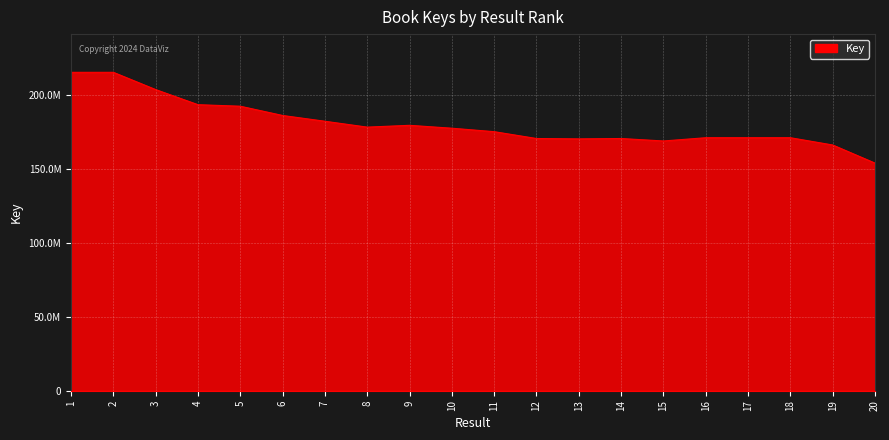

Reading left to right, transcribe all the data shown in this chart.

1=215335863	2=215335822	3=203660925	4=193446321	5=192411746	6=186149307	7=182239304	8=178270587	9=179490552	10=177533530	11=175195123	12=170572124	13=170320088	14=170572167	15=168905613	16=171105014	17=171104938	18=171104976	19=166186786	20=153934373